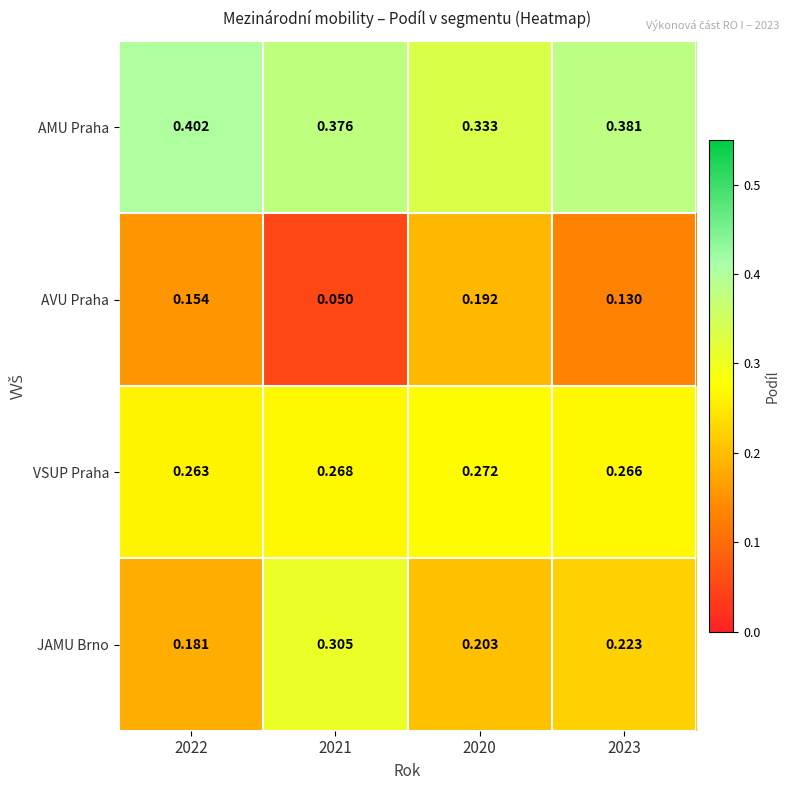

Between 2022 and 2023, which series saw the biggest shift?

JAMU Brno